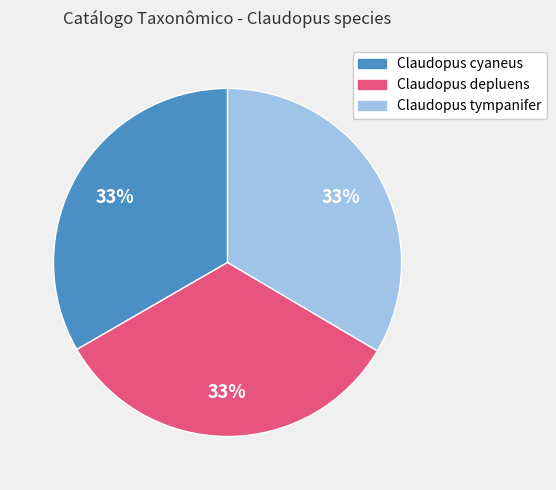

To the nearest percent, what portion does Claudopus depluens represent?

33%